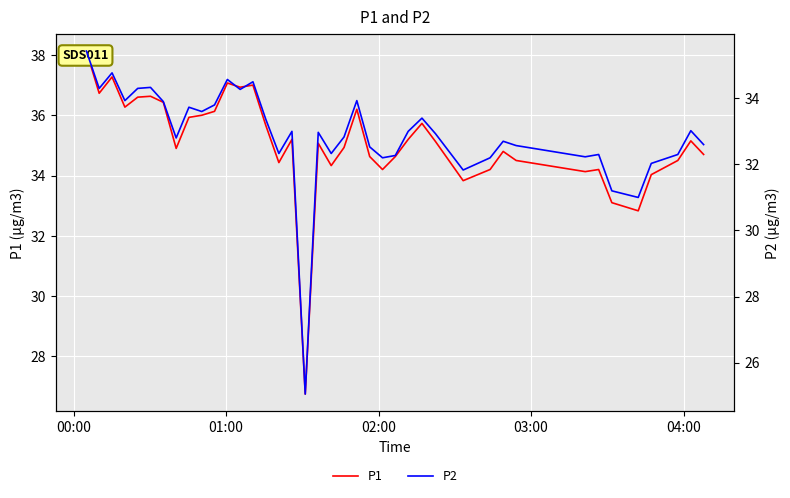

True or false: P2 has more than 1 points higher than both neighbors.

True